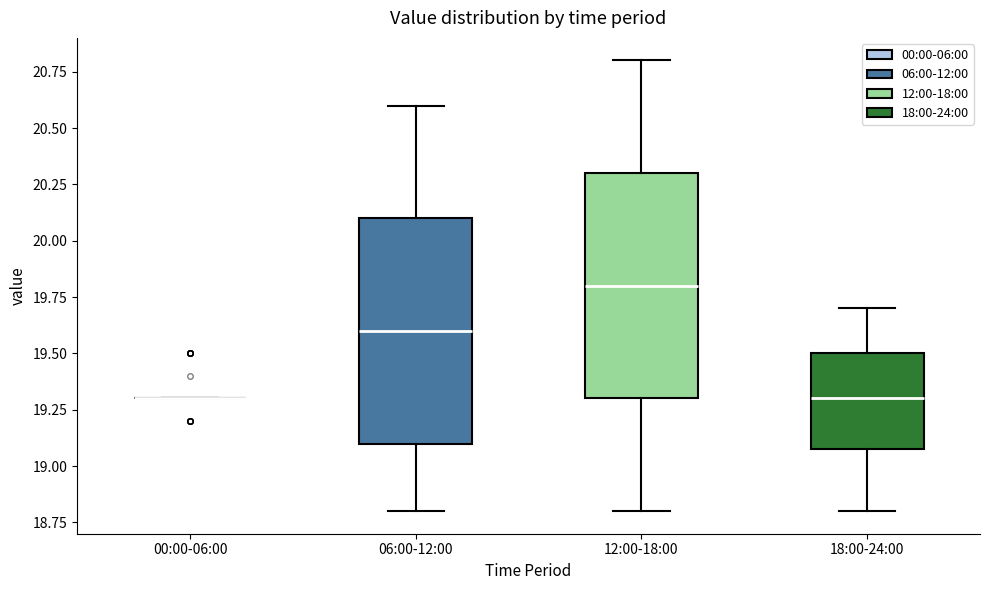

Reading left to right, transcribe this box plot: for each box, give where its median line is, the range the box spans, and where its two whiskers end, as read against the y-axis. The values are not printed on the chart, so give them approximately, as read against the axis.

00:00-06:00: box collapsed to a line at 19.3, whiskers 19.3 to 19.3
06:00-12:00: median 19.6, box 19.1 to 20.1, whiskers 18.8 to 20.6
12:00-18:00: median 19.8, box 19.3 to 20.3, whiskers 18.8 to 20.8
18:00-24:00: median 19.3, box 19.1 to 19.5, whiskers 18.8 to 19.7